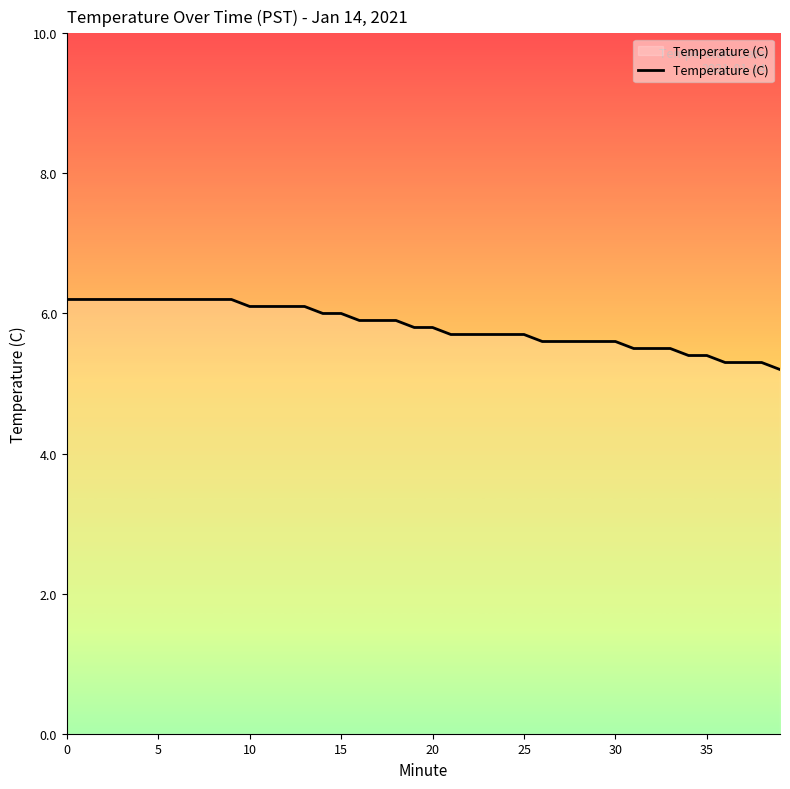

What is the difference between the maximum and minimum values?

1.0